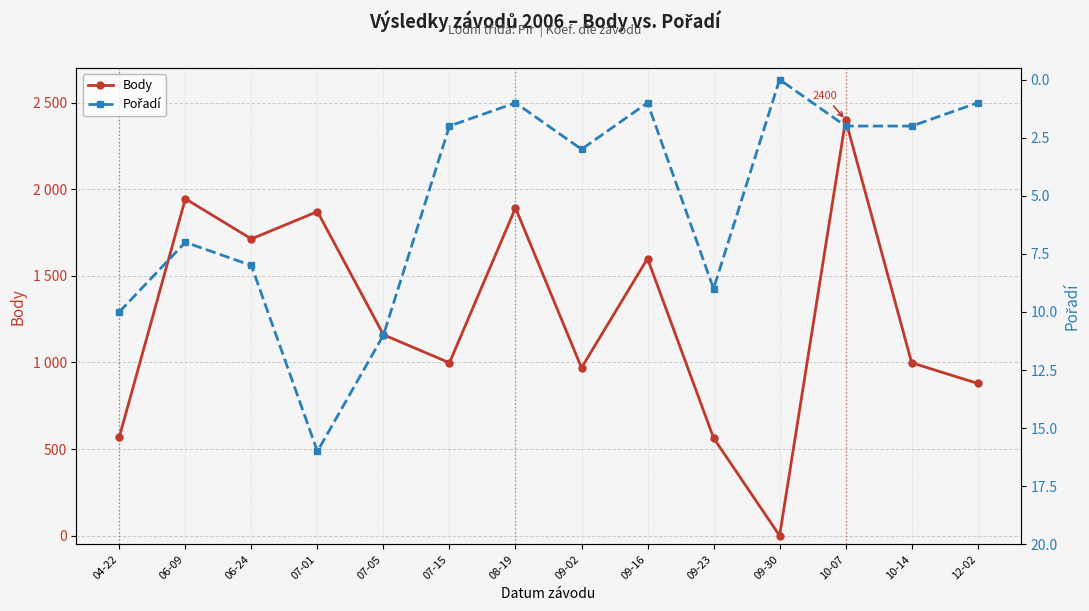

Rank the series by their maximum value, from highest to lowest.

Body, Pořadí